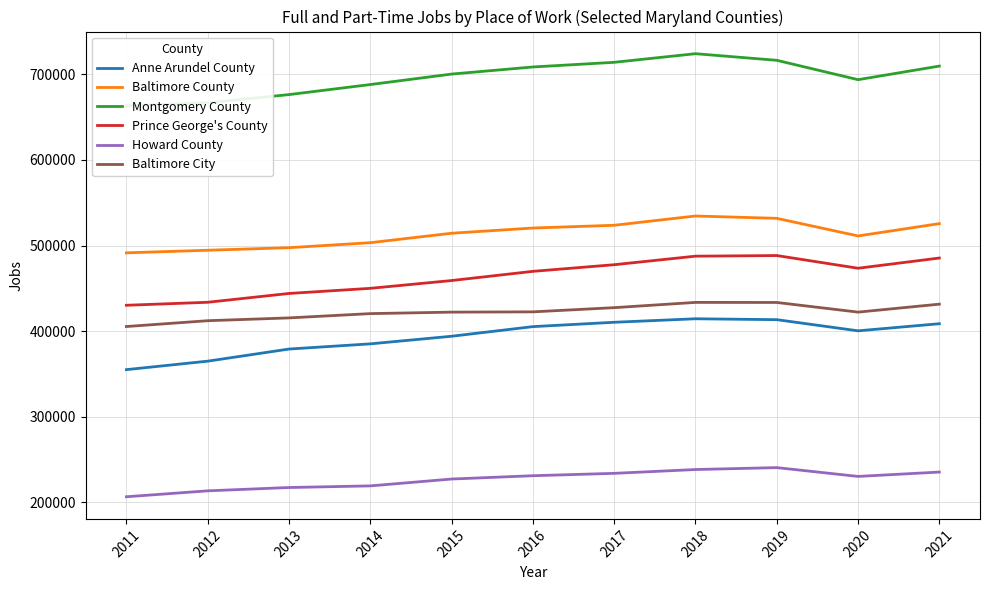

True or false: Baltimore County and Howard County intersect in this chart.

False